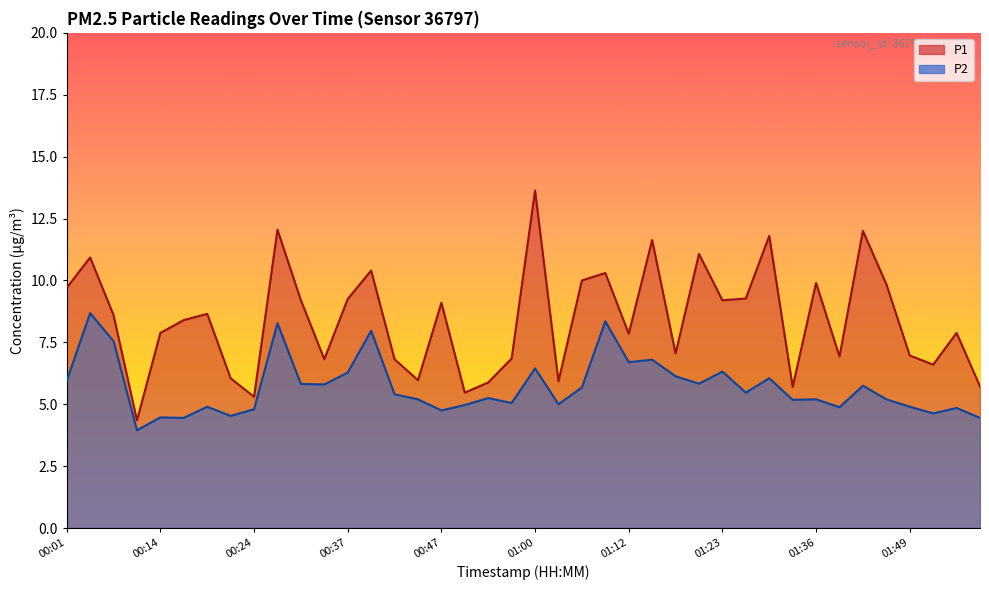

Where is the first local maximum for P1?

00:06